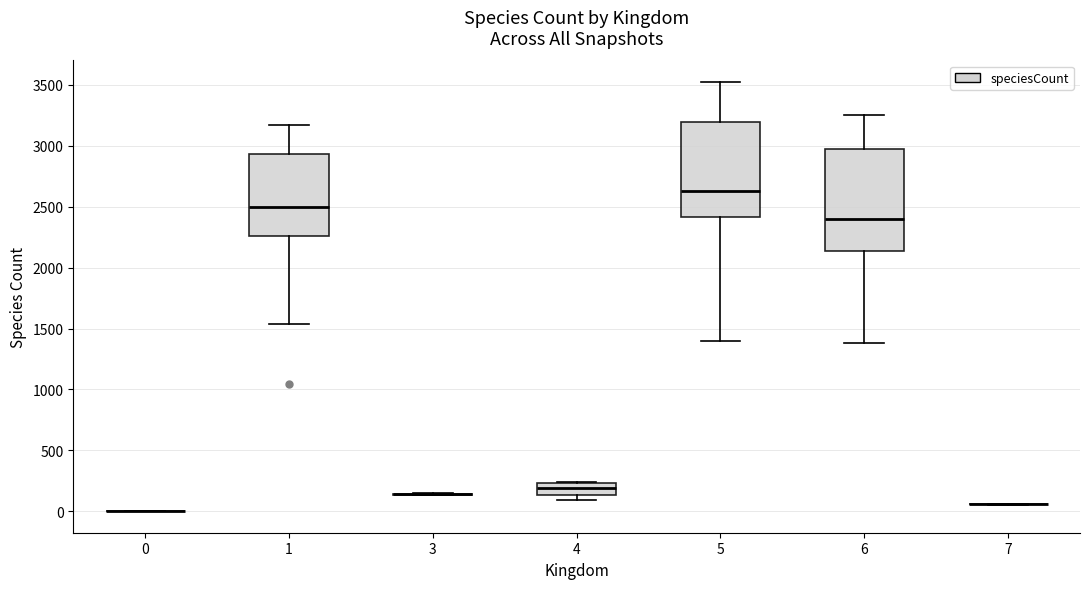

Where is the lower edge of the box at x = 5 on the y-axis? The values are not printed on the chart, so give them approximately, as read against the axis.

2400